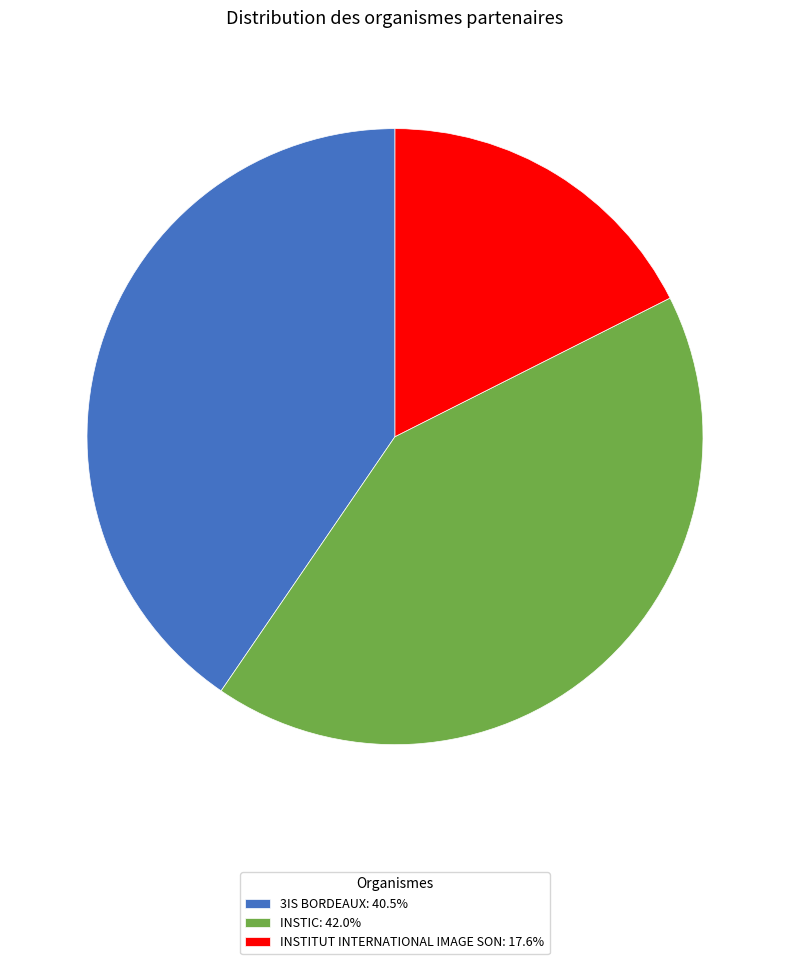

Approximately how many times larger is the value at 3IS BORDEAUX: 40.5% compared to INSTIC: 42.0%?

1.0